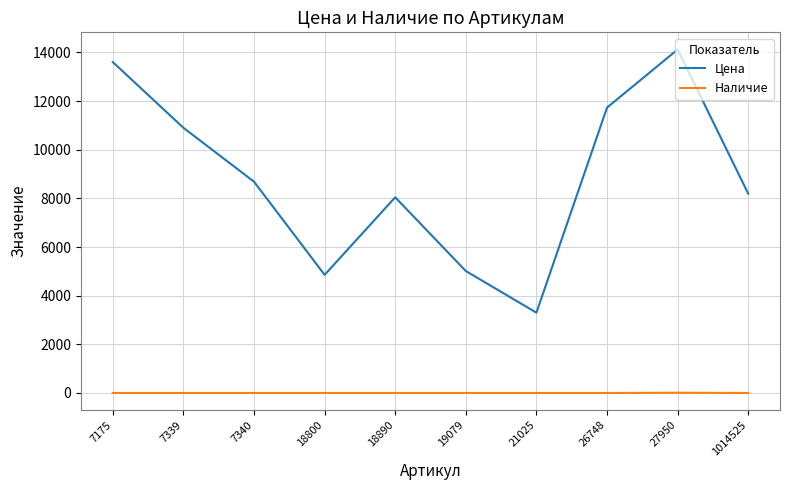

Where is Цена nearest to the value 8712?

7340